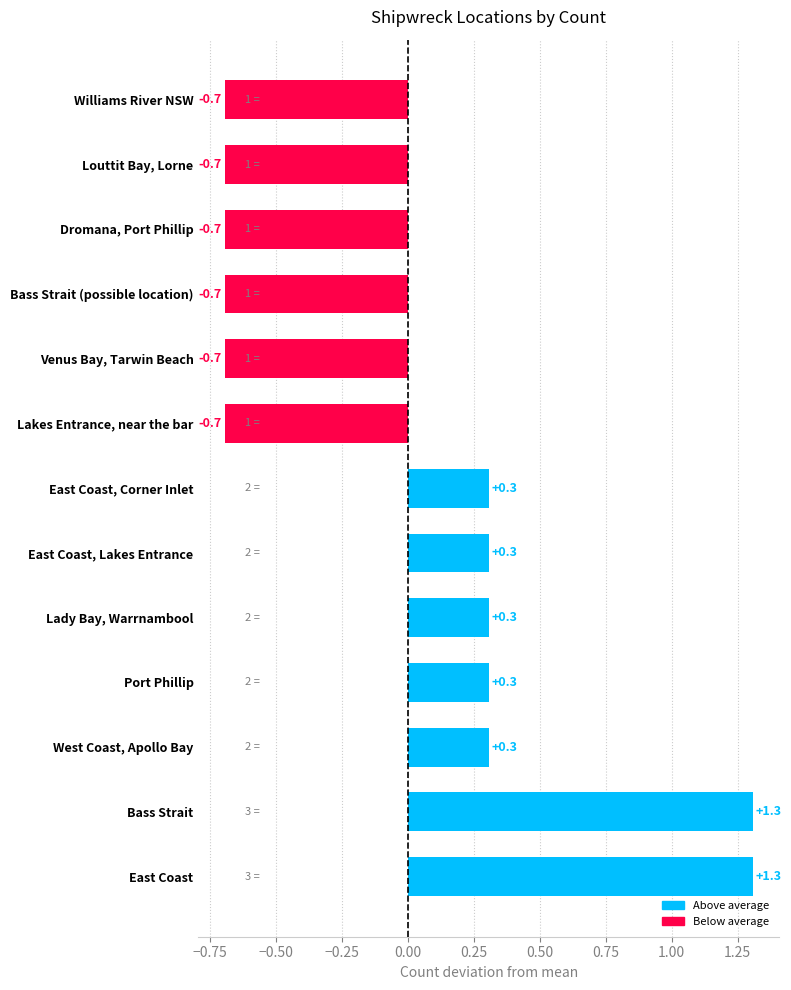

Reading top to bottom, transcribe all the data shown in this chart.

Williams River NSW=-0.7	Louttit Bay, Lorne=-0.7	Dromana, Port Phillip=-0.7	Bass Strait (possible location)=-0.7	Venus Bay, Tarwin Beach=-0.7	Lakes Entrance, near the bar=-0.7	East Coast, Corner Inlet=0.3	East Coast, Lakes Entrance=0.3	Lady Bay, Warrnambool=0.3	Port Phillip=0.3	West Coast, Apollo Bay=0.3	Bass Strait=1.3	East Coast=1.3